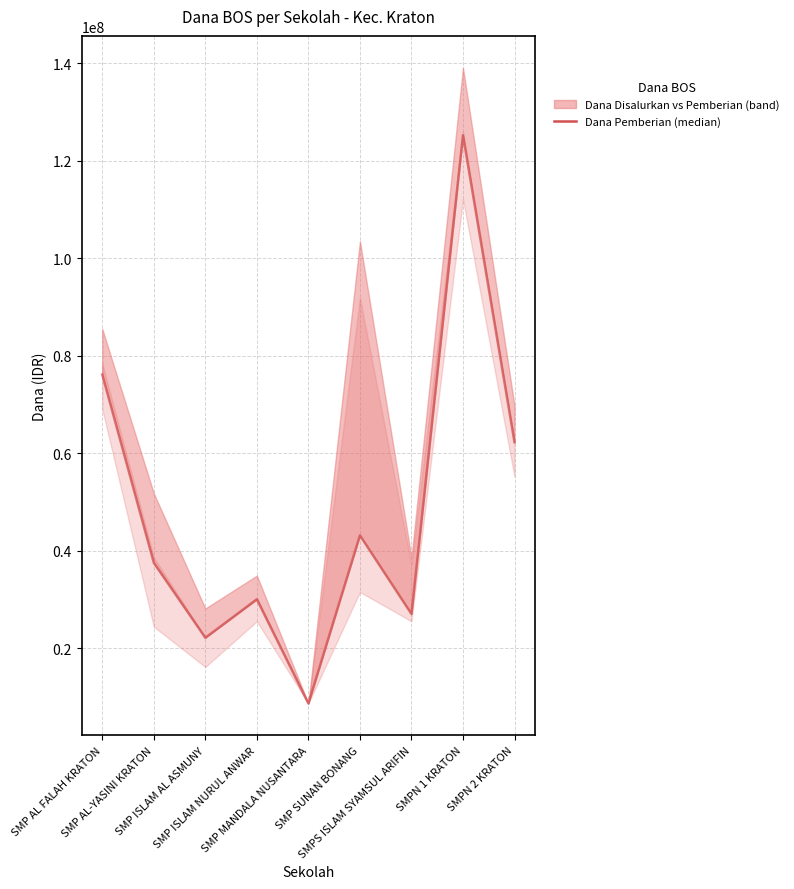

List the labels in order of value, smallest first.

SMP MANDALA NUSANTARA, SMP ISLAM AL ASMUNY, SMPS ISLAM SYAMSUL ARIFIN, SMP ISLAM NURUL ANWAR, SMP AL-YASINI KRATON, SMP SUNAN BONANG, SMPN 2 KRATON, SMP AL FALAH KRATON, SMPN 1 KRATON